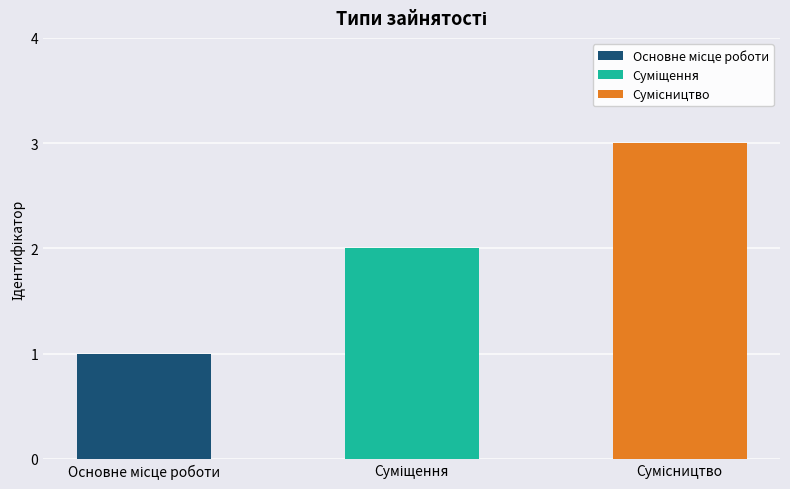

Reading left to right, list all the values displayed in this chart.

1	2	3